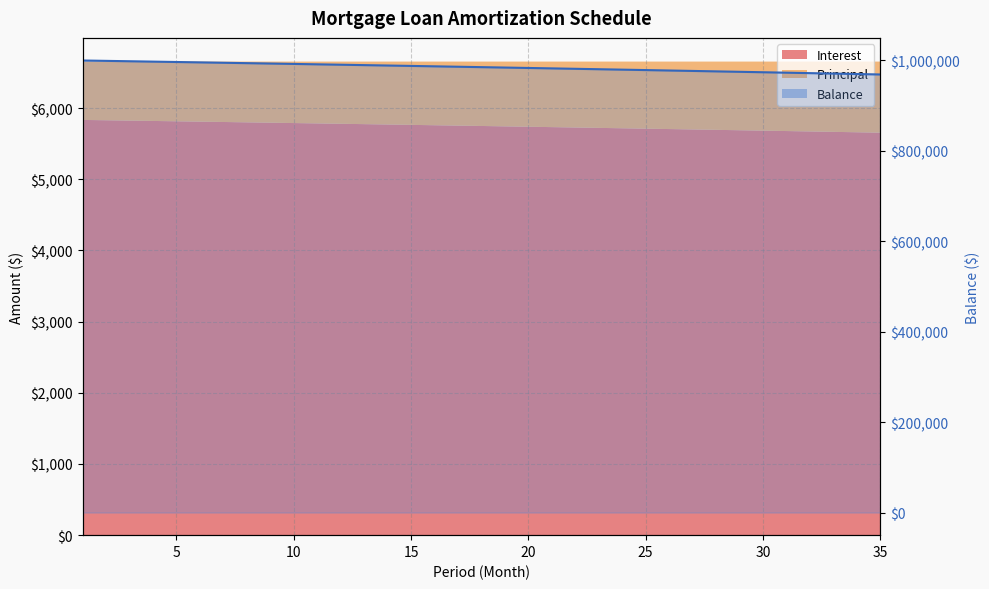

True or false: there are more than 0 points higher than both neighbors.

False